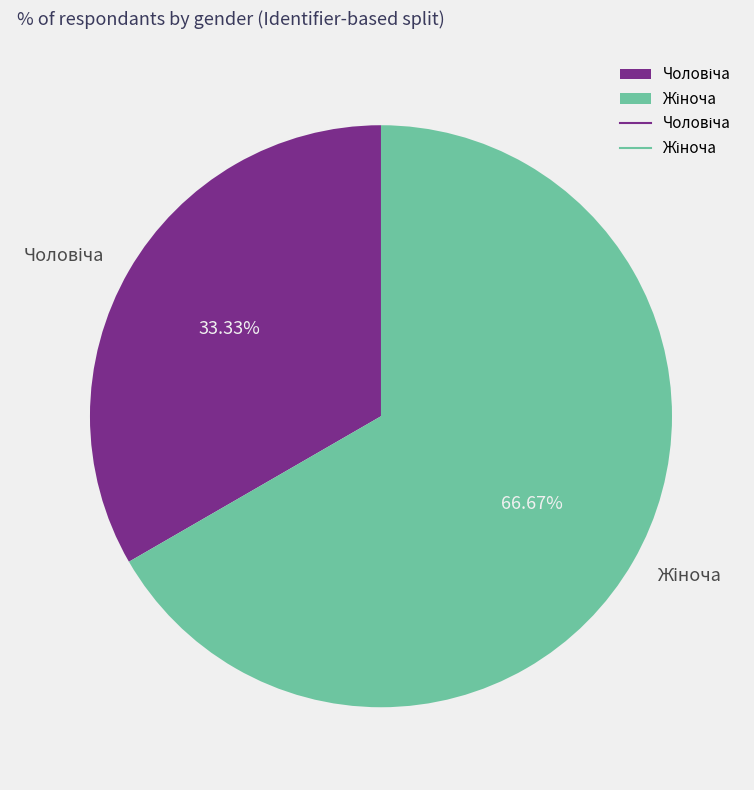

Is there any slice that represents more than half of the pie?

Yes